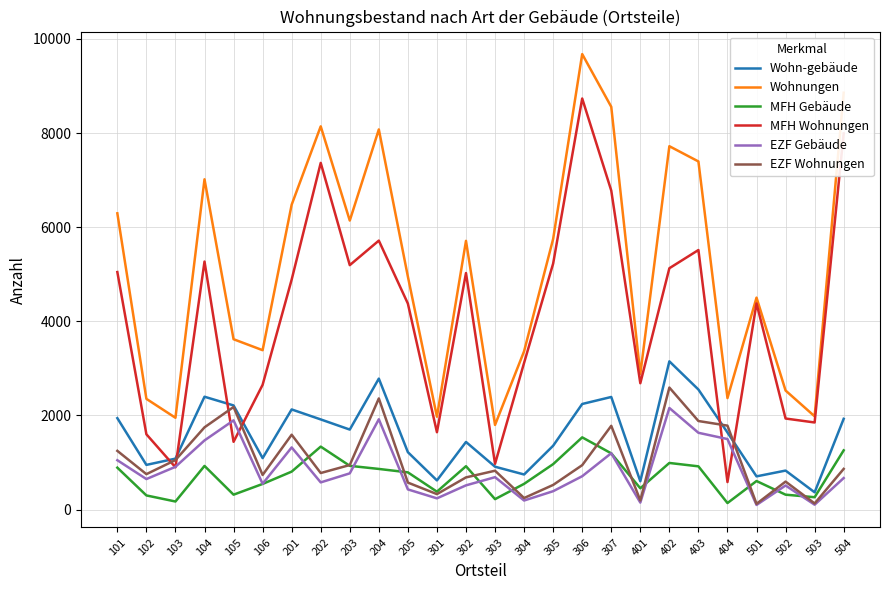

What are all the series names shown in the legend?

Wohn-gebäude, Wohnungen, MFH Gebäude, MFH Wohnungen, EZF Gebäude, EZF Wohnungen